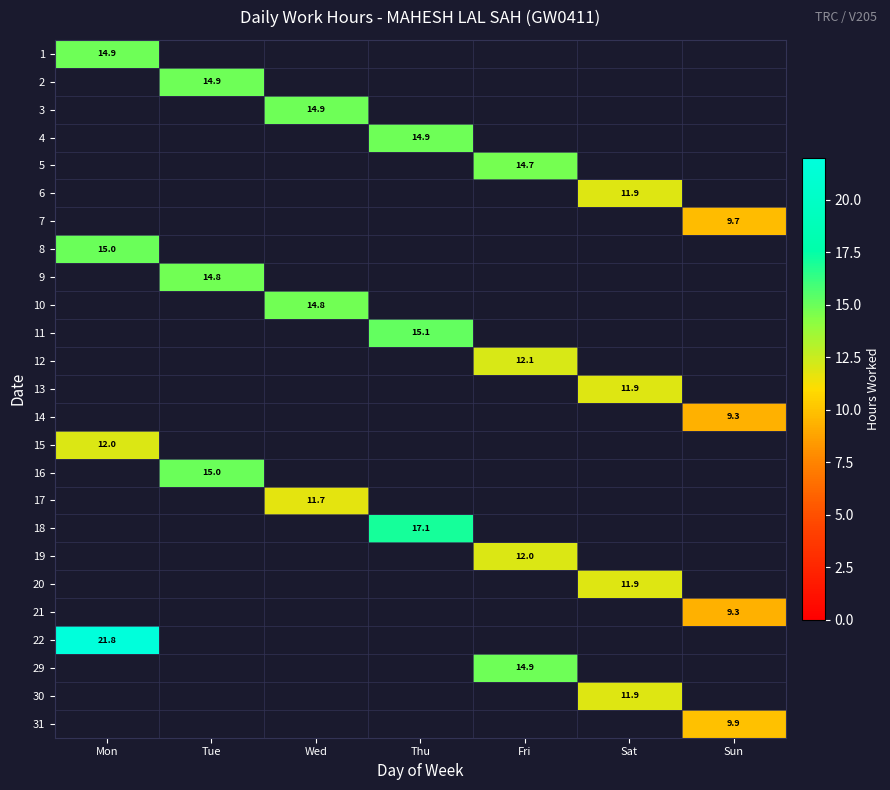

Which category has the highest value across all series?

Mon